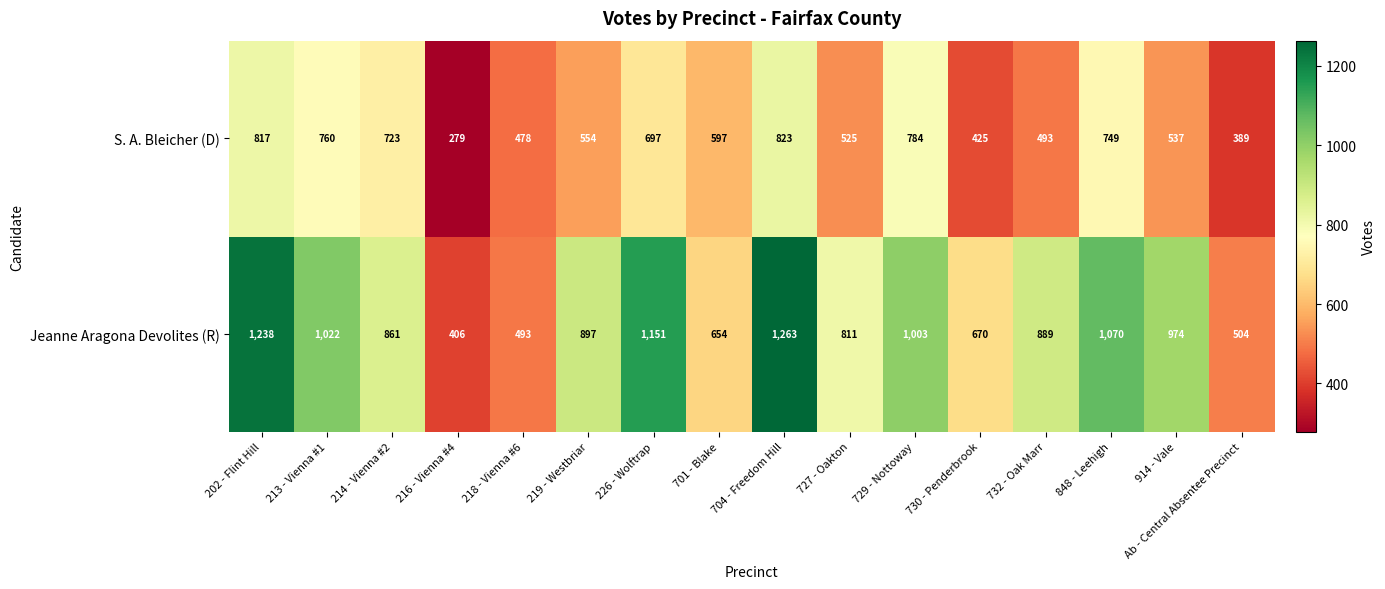

What is the difference between the maximum and second lowest values in the S. A. Bleicher (D) series?

434